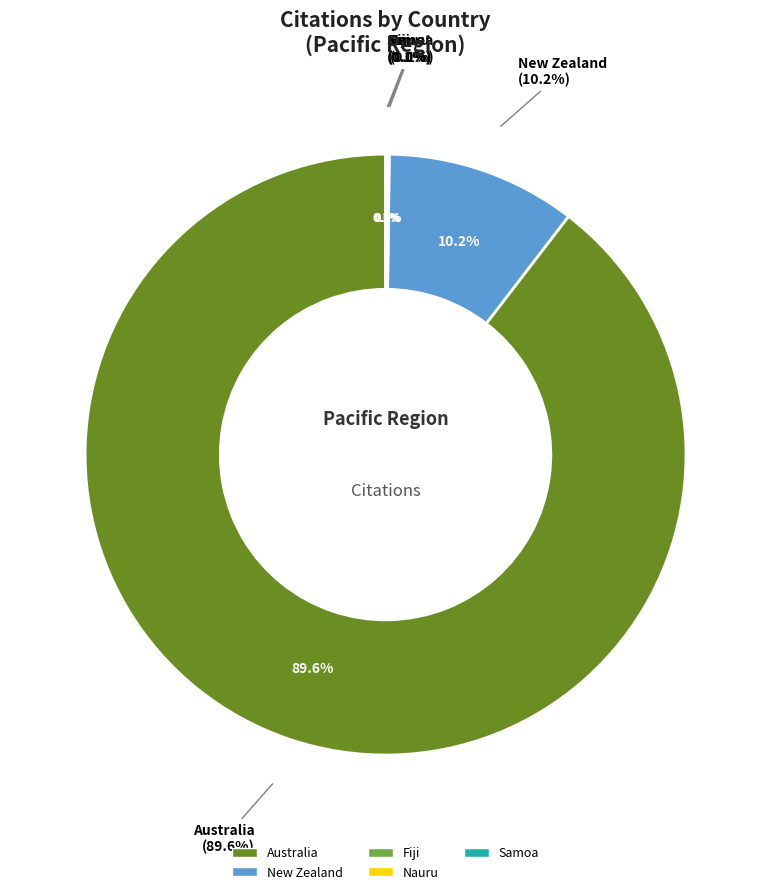

To the nearest percent, what is the difference between the largest and smallest slice percentages?

90%